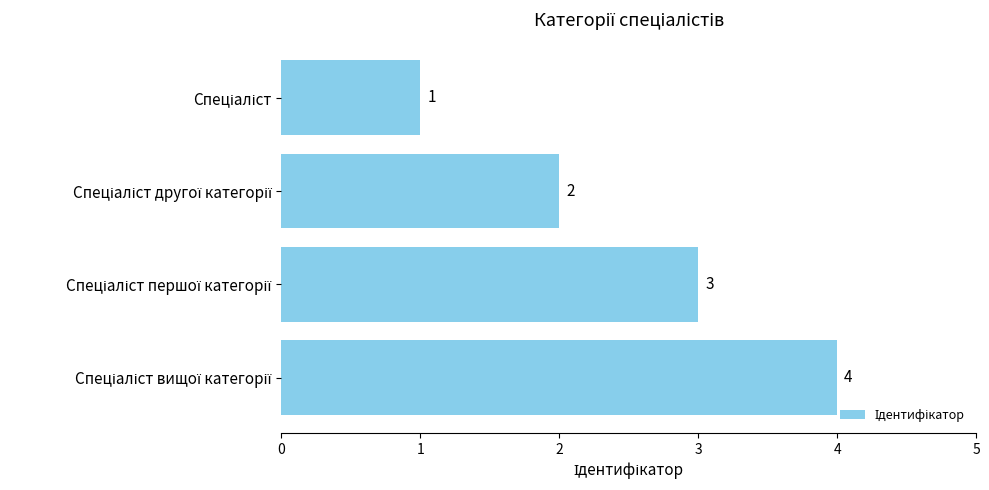

Does the chart contain stacked bars?

No